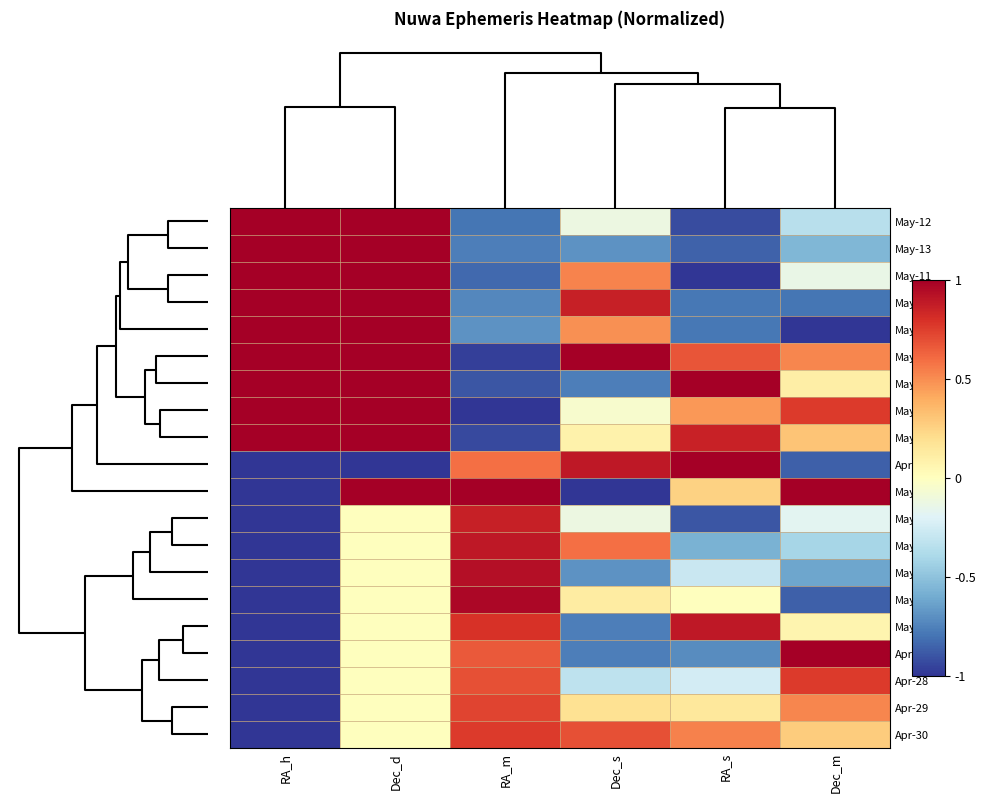

Reading left to right, list all the values displayed in this chart.

May-12: RA_h=1.0	Dec_d=1.0	RA_m=-0.8	Dec_s=-0.1	RA_s=-0.9	Dec_m=-0.3
May-13: RA_h=1.0	Dec_d=1.0	RA_m=-0.8	Dec_s=-0.7	RA_s=-0.9	Dec_m=-0.6
May-11: RA_h=1.0	Dec_d=1.0	RA_m=-0.8	Dec_s=0.5	RA_s=-1.0	Dec_m=-0.1
May-14: RA_h=1.0	Dec_d=1.0	RA_m=-0.7	Dec_s=0.9	RA_s=-0.8	Dec_m=-0.8
May-15: RA_h=1.0	Dec_d=1.0	RA_m=-0.7	Dec_s=0.5	RA_s=-0.8	Dec_m=-1.0
May-08: RA_h=1.0	Dec_d=1.0	RA_m=-1.0	Dec_s=1.0	RA_s=0.7	Dec_m=0.5
May-10: RA_h=1.0	Dec_d=1.0	RA_m=-0.9	Dec_s=-0.8	RA_s=1.0	Dec_m=0.1
May-07: RA_h=1.0	Dec_d=1.0	RA_m=-1.0	Dec_s=-0.1	RA_s=0.5	Dec_m=0.8
May-09: RA_h=1.0	Dec_d=1.0	RA_m=-0.9	Dec_s=0.1	RA_s=0.9	Dec_m=0.3
Apr-26: RA_h=-1.0	Dec_d=-1.0	RA_m=0.6	Dec_s=0.9	RA_s=1.0	Dec_m=-0.9
May-06: RA_h=-1.0	Dec_d=1.0	RA_m=1.0	Dec_s=-1.0	RA_s=0.2	Dec_m=1.0
May-02: RA_h=-1.0	Dec_d=0.0	RA_m=0.9	Dec_s=-0.1	RA_s=-0.9	Dec_m=-0.2
May-03: RA_h=-1.0	Dec_d=0.0	RA_m=0.9	Dec_s=0.6	RA_s=-0.6	Dec_m=-0.4
May-04: RA_h=-1.0	Dec_d=0.0	RA_m=0.9	Dec_s=-0.7	RA_s=-0.3	Dec_m=-0.6
May-05: RA_h=-1.0	Dec_d=0.0	RA_m=1.0	Dec_s=0.1	RA_s=0.0	Dec_m=-0.9
May-01: RA_h=-1.0	Dec_d=0.0	RA_m=0.8	Dec_s=-0.8	RA_s=0.9	Dec_m=0.1
Apr-27: RA_h=-1.0	Dec_d=0.0	RA_m=0.7	Dec_s=-0.8	RA_s=-0.7	Dec_m=1.0
Apr-28: RA_h=-1.0	Dec_d=0.0	RA_m=0.7	Dec_s=-0.3	RA_s=-0.2	Dec_m=0.8
Apr-29: RA_h=-1.0	Dec_d=0.0	RA_m=0.7	Dec_s=0.2	RA_s=0.1	Dec_m=0.5
Apr-30: RA_h=-1.0	Dec_d=0.0	RA_m=0.8	Dec_s=0.7	RA_s=0.5	Dec_m=0.3